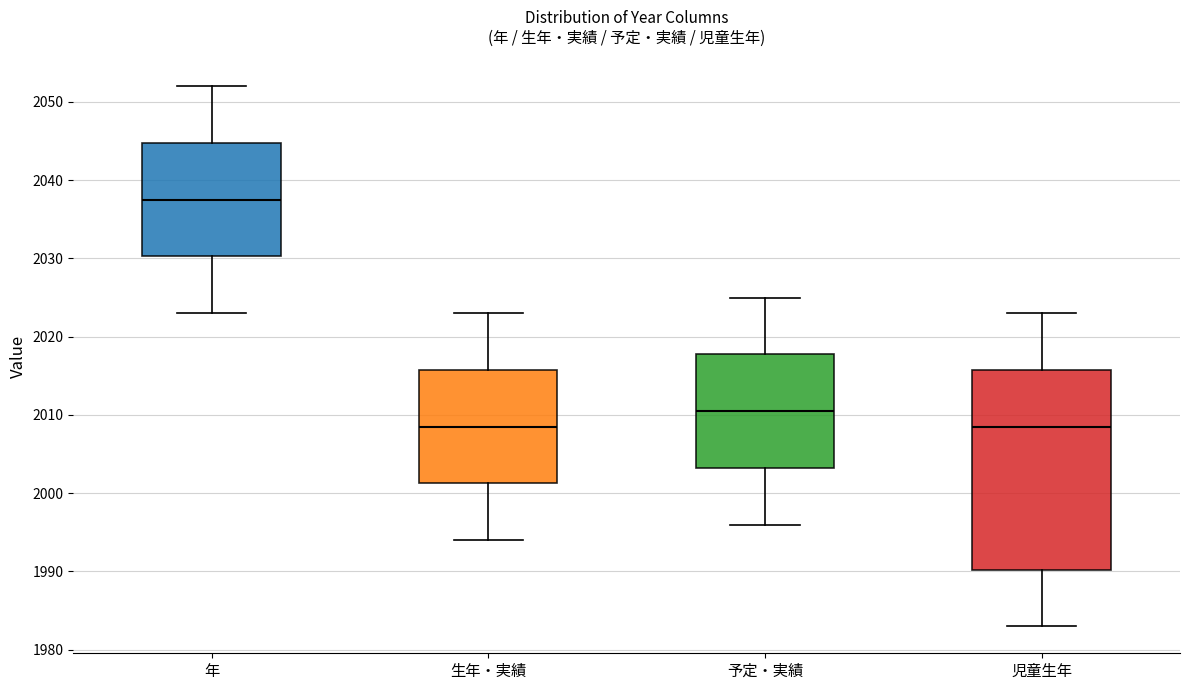

Reading left to right, read every box against the y-axis: the position of its median line, the range the box covers, and the ends of its whiskers. The values are not printed on the chart, so give them approximately, as read against the axis.

年: median 2038, box 2030 to 2045, whiskers 2023 to 2052
生年・実績: median 2009, box 2001 to 2016, whiskers 1994 to 2023
予定・実績: median 2011, box 2003 to 2018, whiskers 1996 to 2025
児童生年: median 2009, box 1990 to 2016, whiskers 1983 to 2023